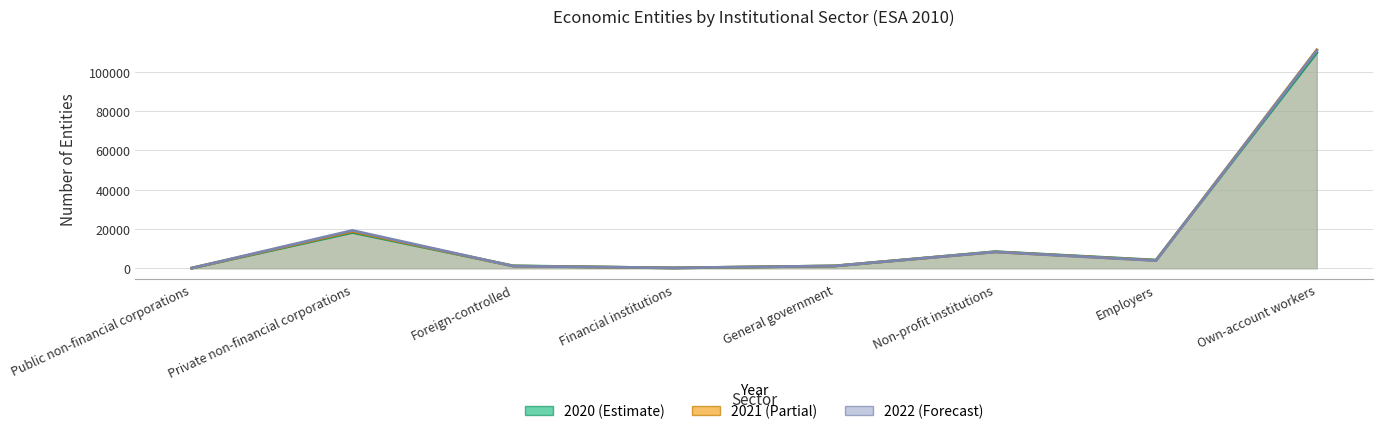

In 2020, how many points are higher than both neighbors (excluding endpoints)?

2